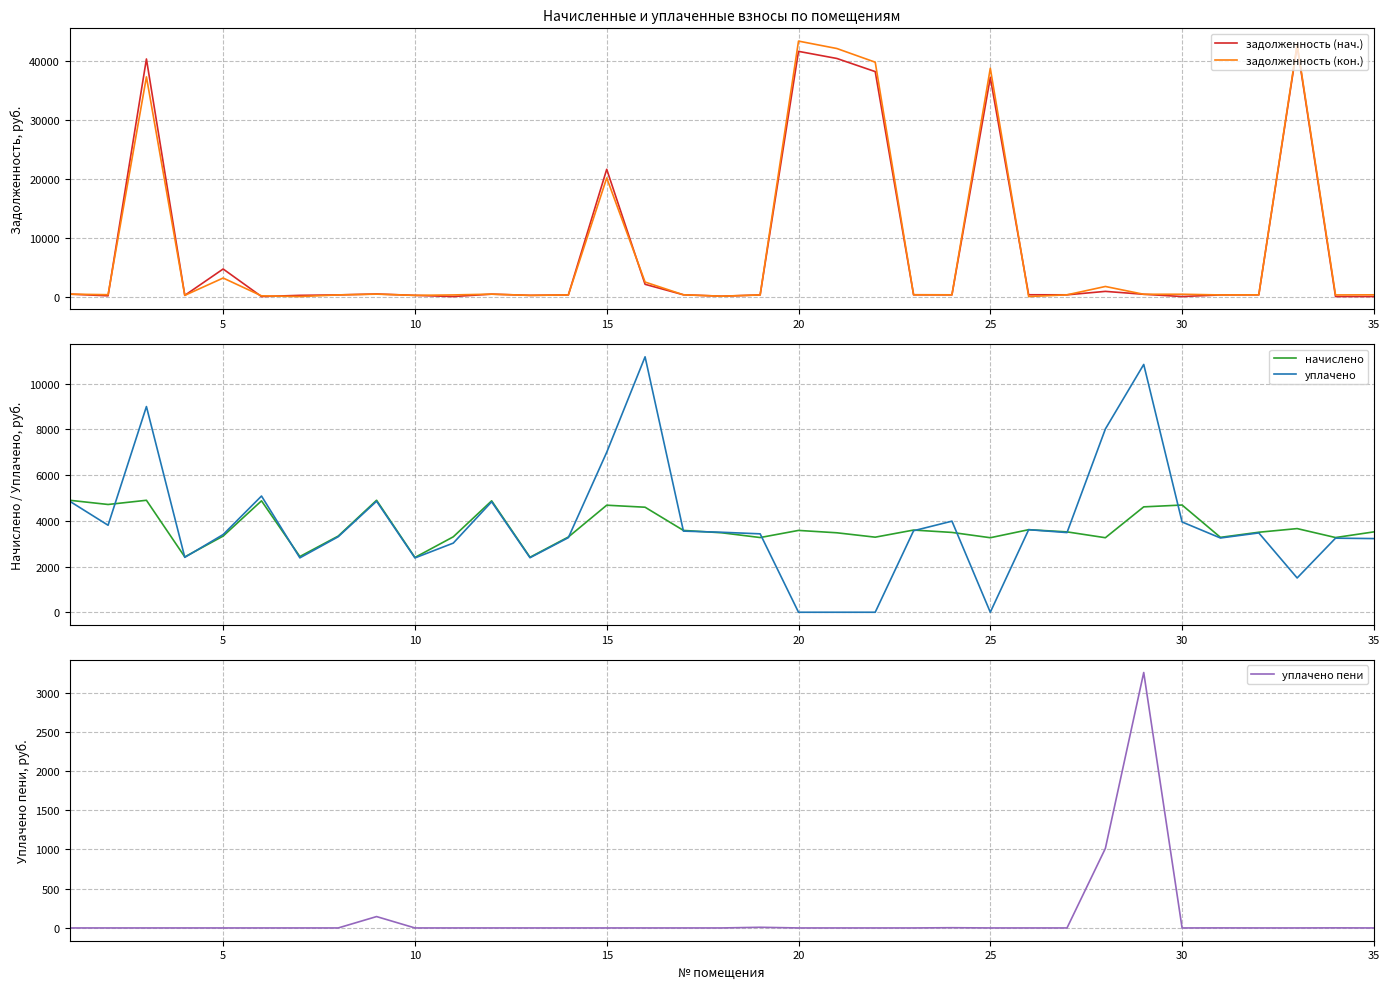

Reading left to right, list all the values displayed in this chart.

задолженность (нач.): 408.3	126.3	40390.1	201.8	4684.0	0.0	203.1	277.7	435.5	199.8	0.0	406.3	200.5	274.4	21635.9	2078.9	298.4	59.2	273.0	41686.5	40476.8	38243.7	299.7	291.0	37234.6	301.0	293.0	878.4	384.3	0.0	273.1	291.7	42617.0	0.0	0.0
задолженность (кон.): 408.3	312.7	37348.8	201.8	3149.2	118.8	0.0	277.7	409.7	199.8	275.1	406.3	200.5	274.4	20164.6	2462.7	298.4	59.2	272.4	43430.2	42169.9	39843.4	299.7	291.0	38810.5	0.0	293.0	1711.9	384.3	390.9	273.1	291.7	42880.1	272.4	293.0
начислено: 4899.1	4715.3	4899.1	2421.6	3332.6	4875.1	2437.6	3332.6	4899.1	2397.6	3300.7	4875.1	2405.6	3292.7	4683.4	4595.4	3580.4	3476.5	3268.7	3580.4	3476.5	3284.8	3596.4	3492.5	3260.8	3612.4	3516.5	3260.8	4611.4	4691.3	3276.7	3500.5	3660.4	3268.7	3516.5
уплачено: 4857.4	3806.8	9000.0	2401.0	3400.0	5084.8	2379.4	3304.3	4857.4	2377.2	3025.7	4833.6	2385.2	3264.7	7000.0	11176.6	3550.0	3499.5	3430.7	0.0	0.0	0.0	3565.8	3985.4	0.0	3612.4	3486.6	8018.0	10842.4	3949.7	3248.8	3470.7	1500.0	3240.9	3223.4
уплачено пени: 0.0	0.0	0.0	0.0	0.0	0.0	0.0	0.0	145.0	0.0	0.0	0.0	0.0	0.0	0.0	0.0	0.0	0.0	8.4	0.0	0.0	0.0	0.0	3.0	0.0	0.0	0.0	1013.5	3255.0	0.0	0.5	0.0	0.0	0.9	0.0